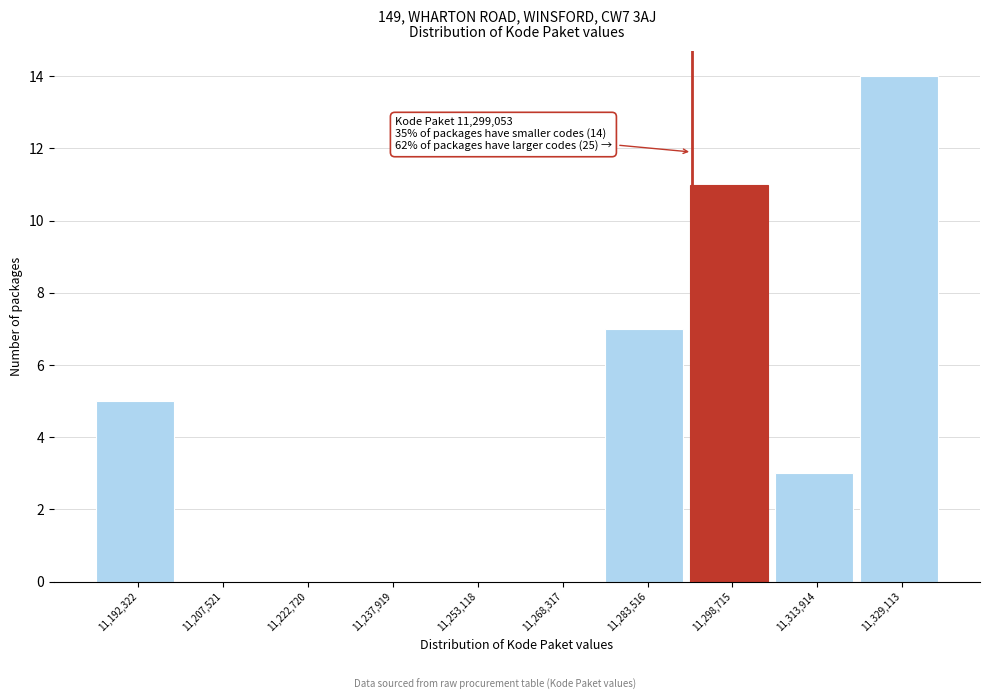

Reading right to left, extract all data points from this chart.

11,329,113=14	11,313,914=3	11,298,715=11	11,283,516=7	11,268,317=0	11,253,118=0	11,237,919=0	11,222,720=0	11,207,521=0	11,192,322=5